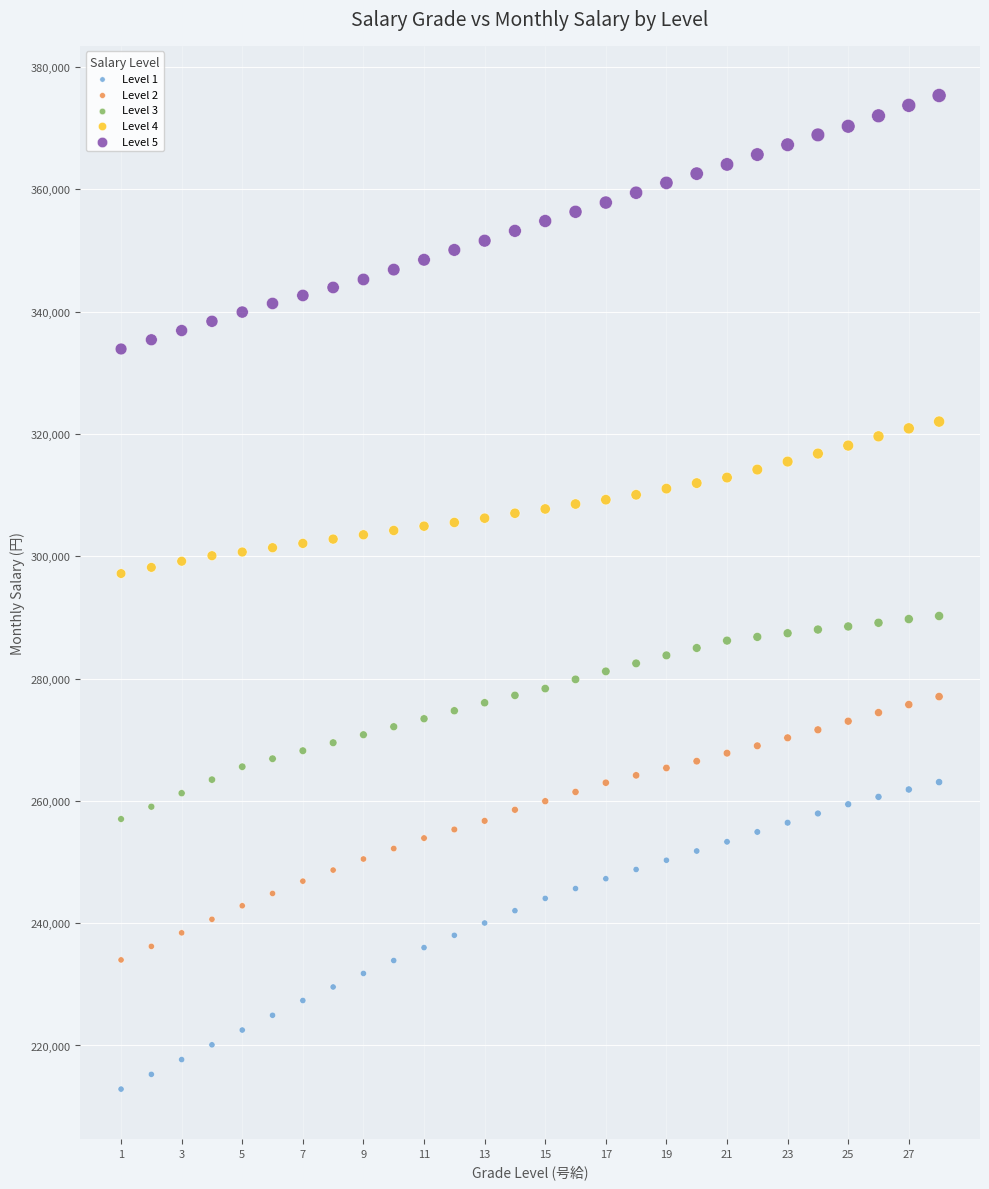

Which series has the largest Y range (max minus min)?

Level 1